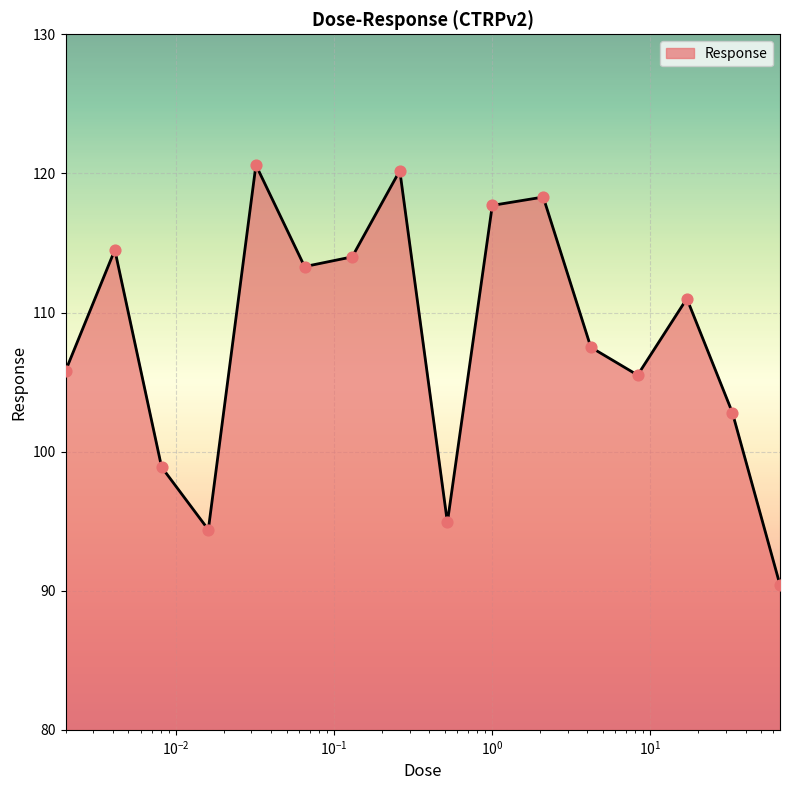

What is the maximum value shown in the chart?

120.6